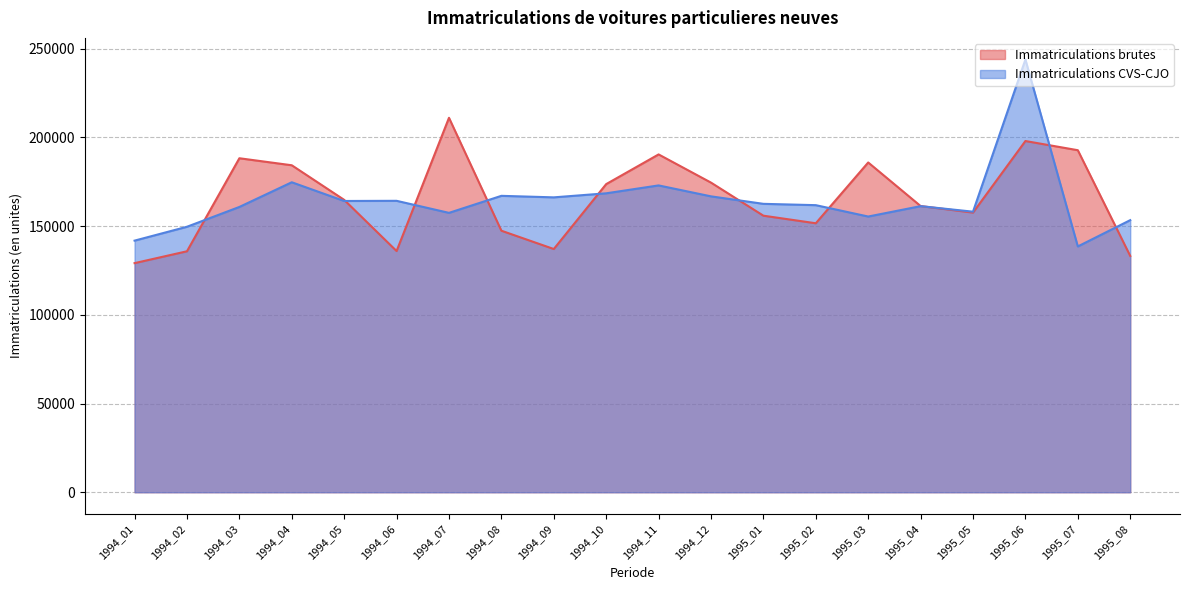

True or false: Immatriculations brutes has more than 1 interior local peaks.

True